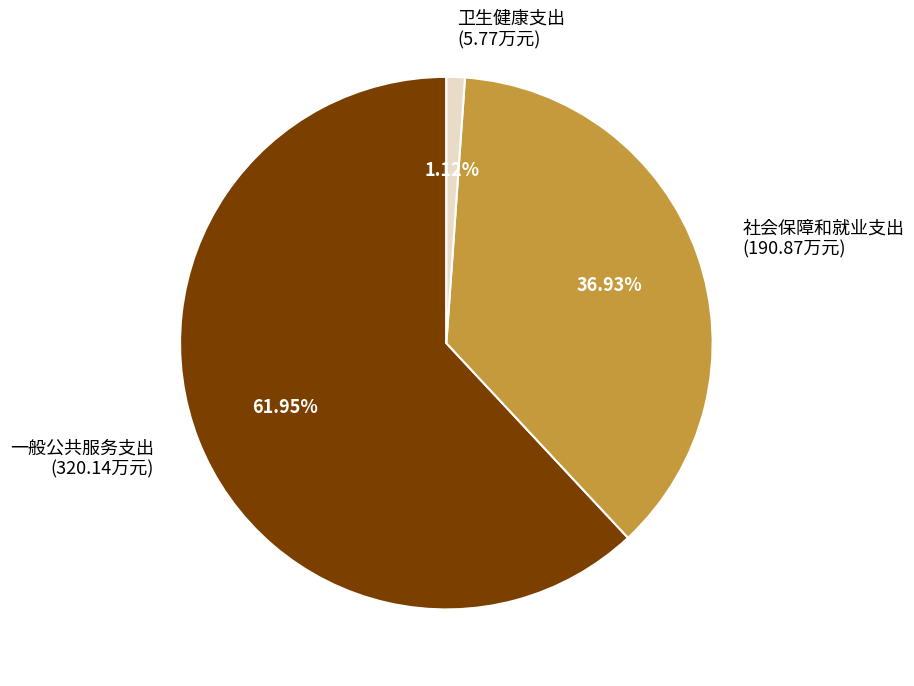

Which category has the biggest portion of the pie?

一般公共服务支出